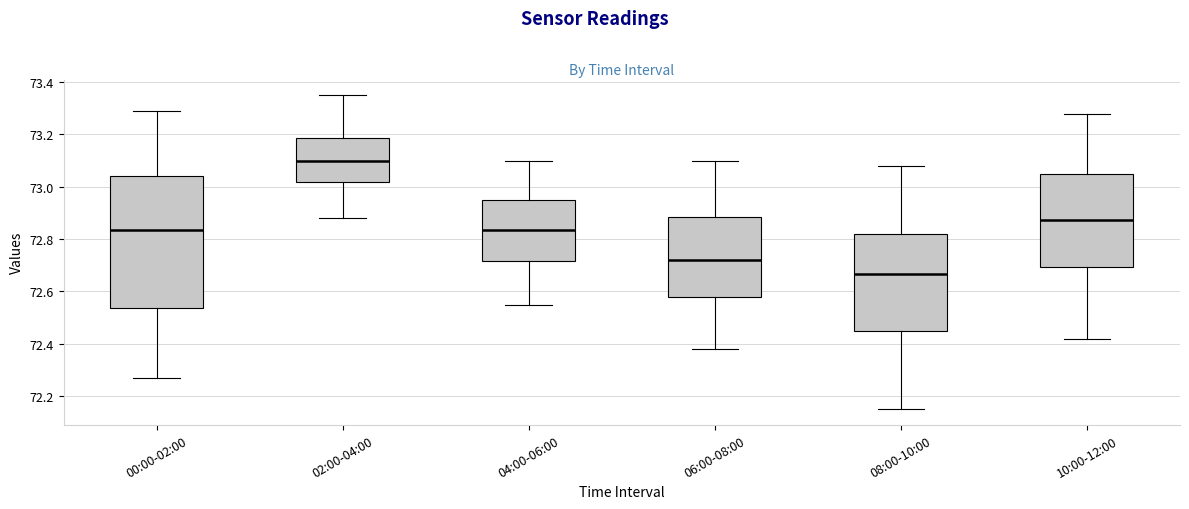

Which box is the tallest, from its lower edge to its upper edge?

00:00-02:00